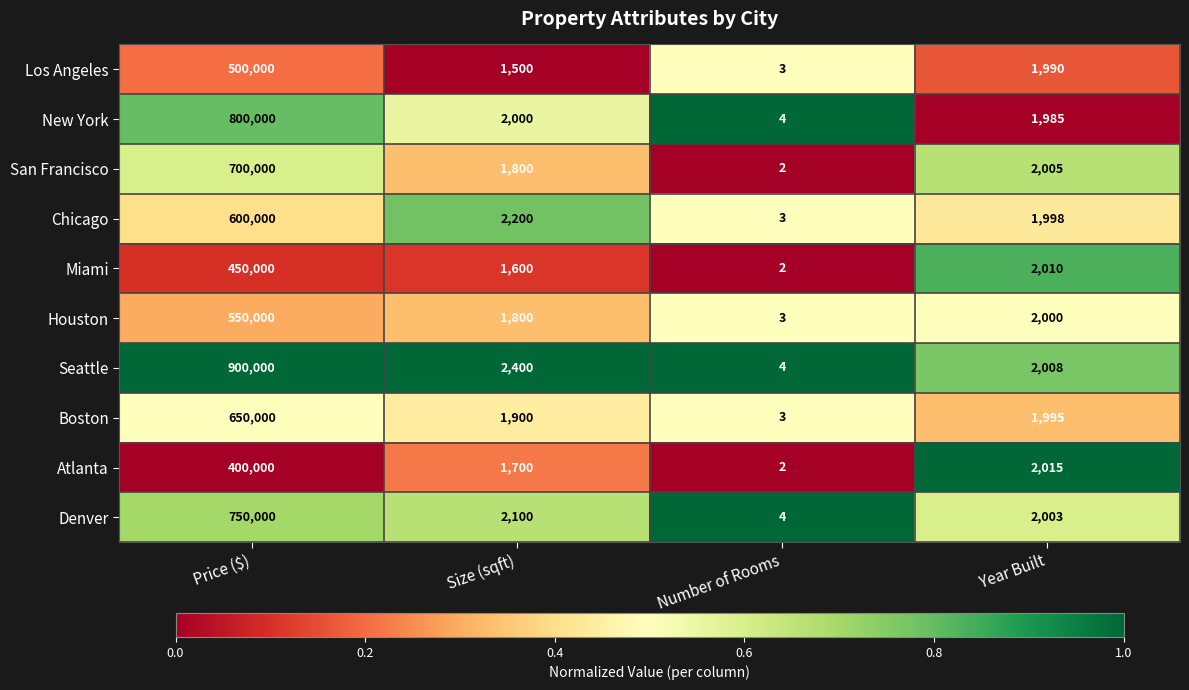

Rank the categories by Denver value from highest to lowest.

Price ($), Size (sqft), Year Built, Number of Rooms